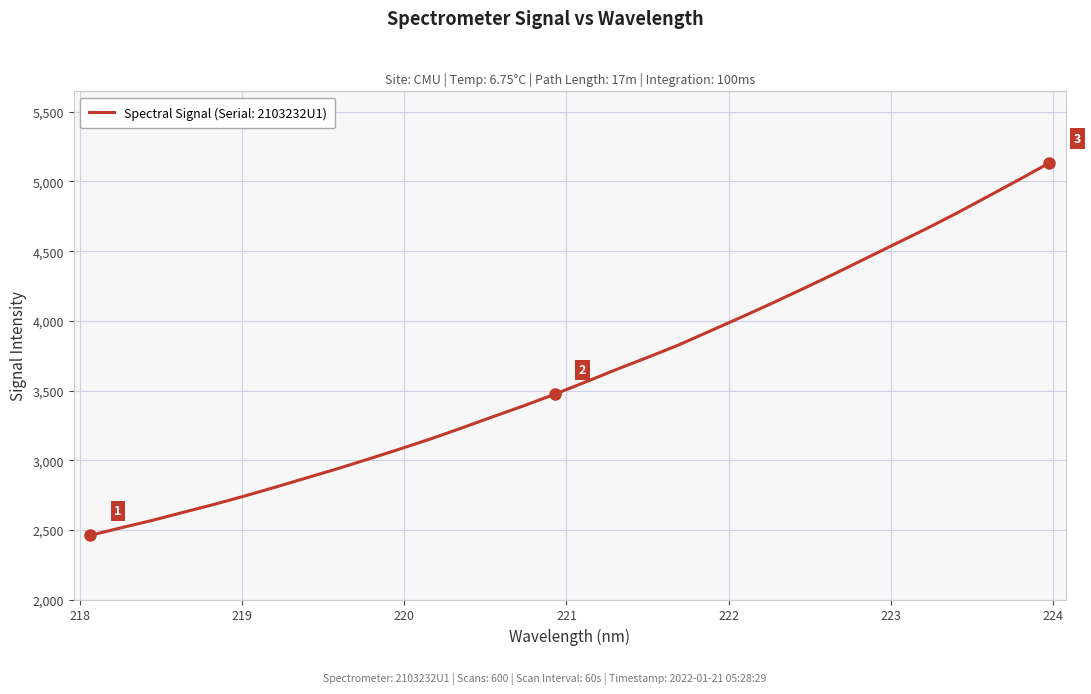

What is the greatest value displayed?

5133.7